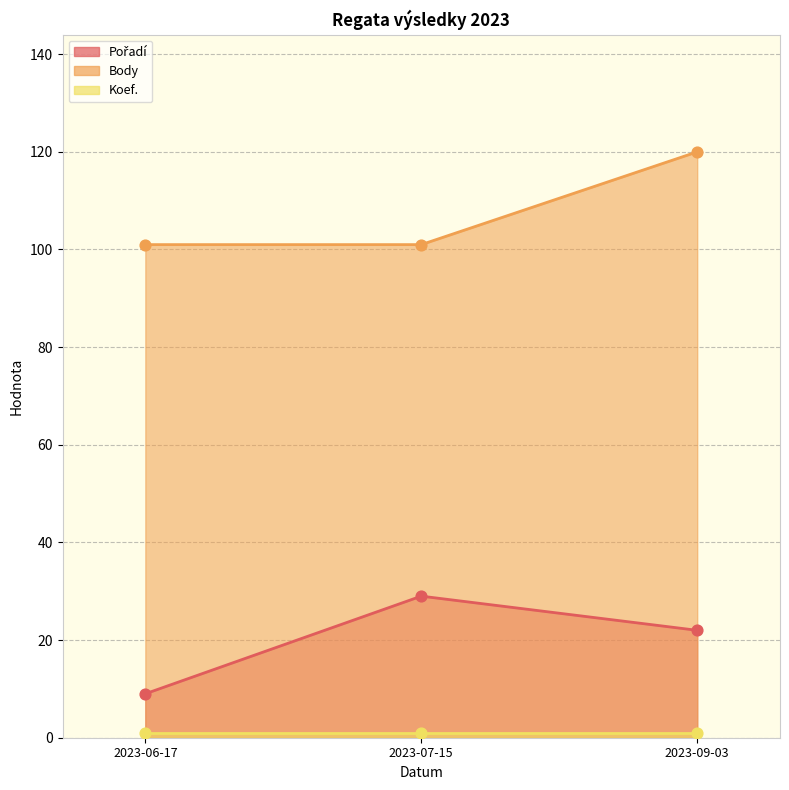

Which series has the largest total across all categories?

Body